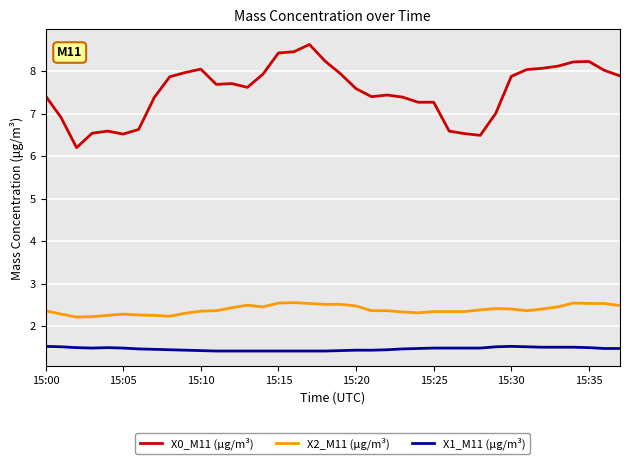

List the series in order of their peak value, lowest first.

X1_M11 (μg/m³), X2_M11 (μg/m³), X0_M11 (μg/m³)